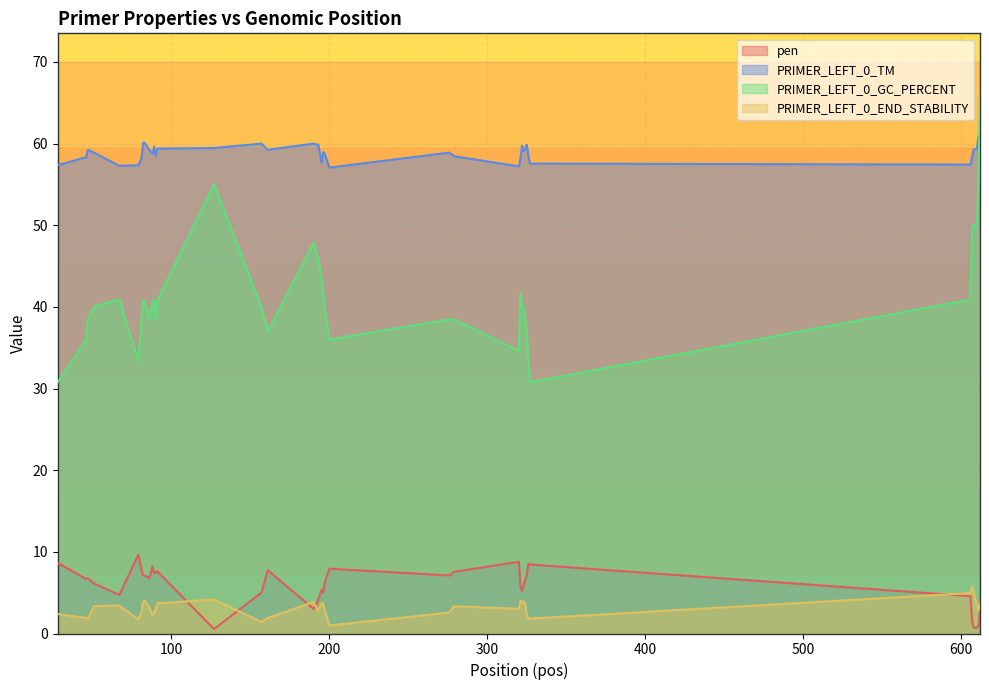

Where does the pen series first go above 6?

28